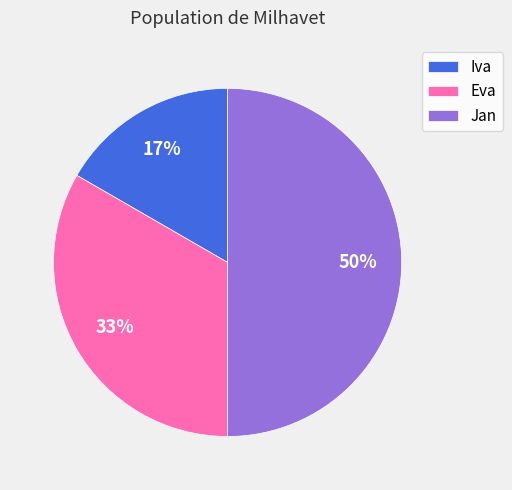

Combined, do Jan and Iva account for over 50%?

Yes